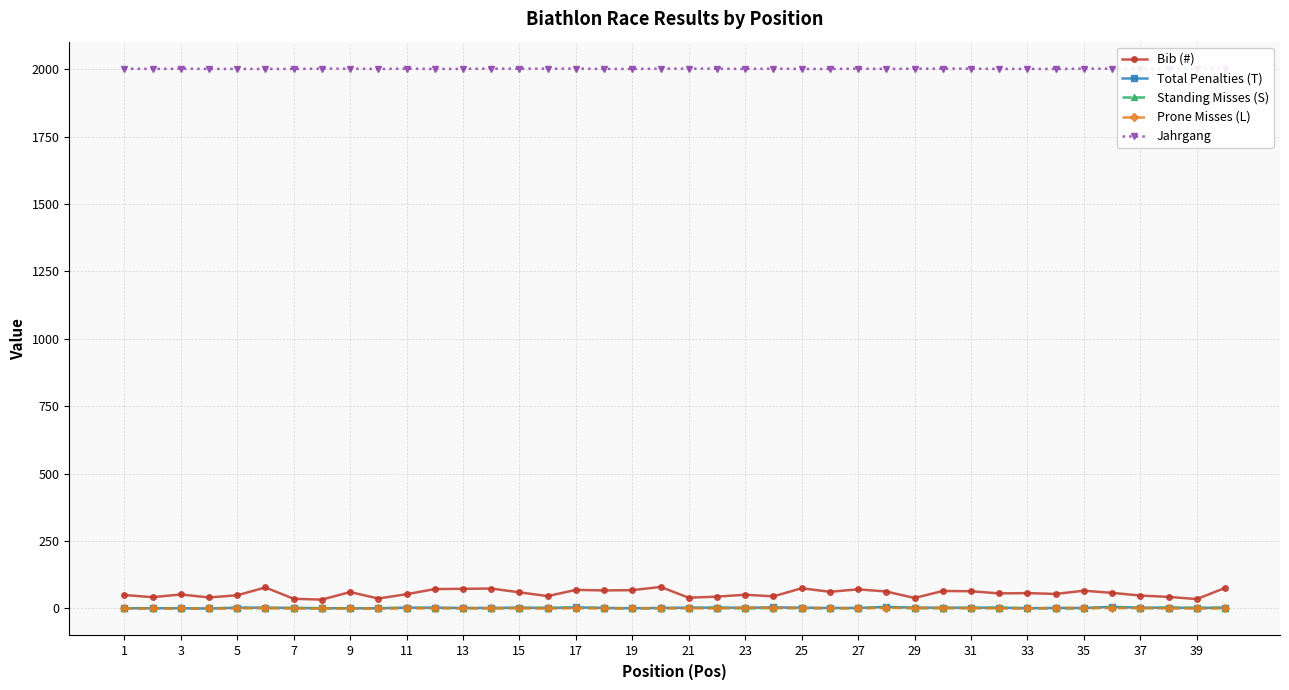

Count the number of categories in the chart.

40